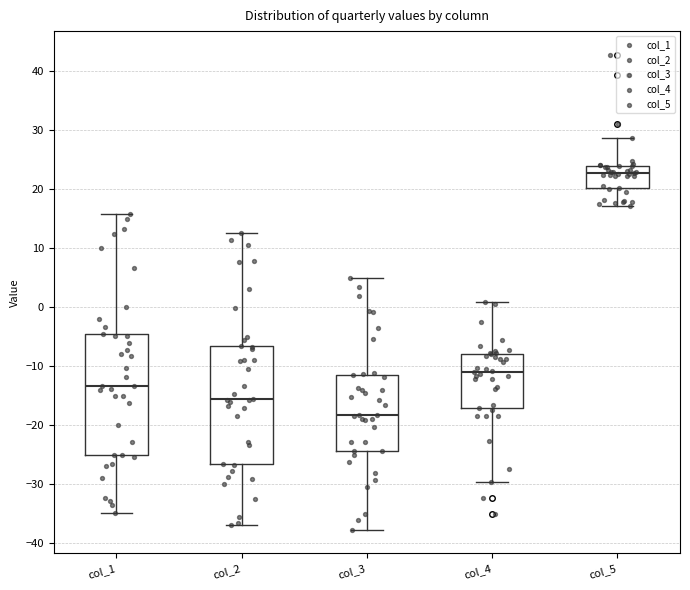

Reading left to right, read every box against the y-axis: the position of its median line, the range the box covers, and the ends of its whiskers. The values are not printed on the chart, so give them approximately, as read against the axis.

col_1: median -13, box -25 to -4, whiskers -35 to 16
col_2: median -15, box -27 to -7, whiskers -37 to 13
col_3: median -18, box -24 to -11, whiskers -38 to 5
col_4: median -11, box -17 to -8, whiskers -30 to 1
col_5: median 23, box 20 to 24, whiskers 17 to 29